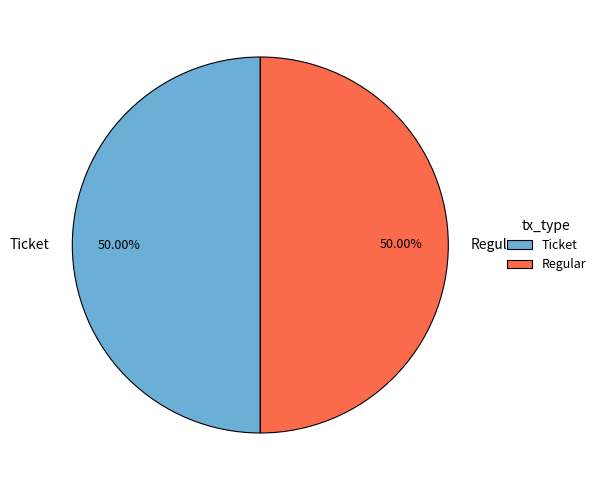

Combined, do Regular and Ticket account for over 50%?

Yes